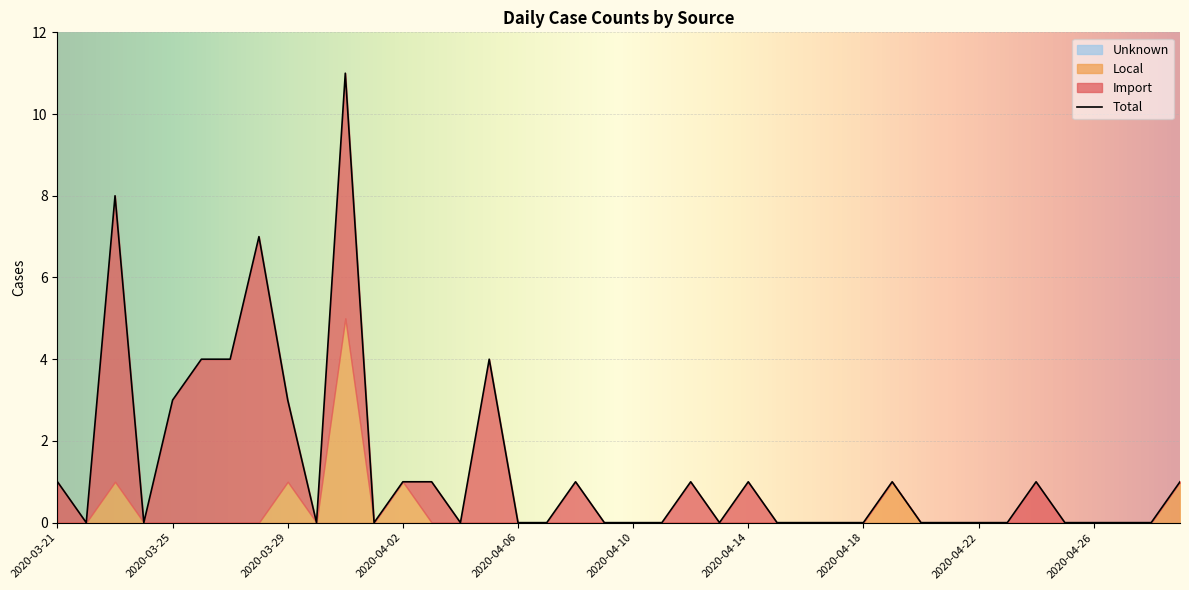

Which series changed the most between 2020-04-04 and 2020-04-07?

Import